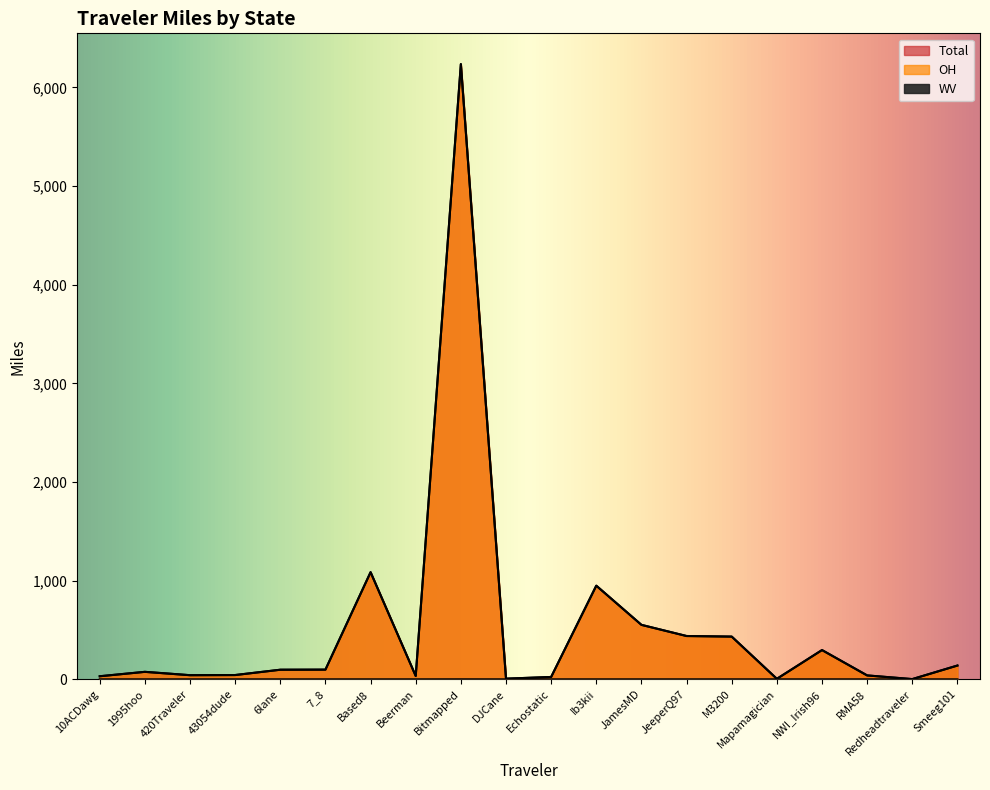

True or false: WV has a value of 0.0 at NWI_Irish96.

True